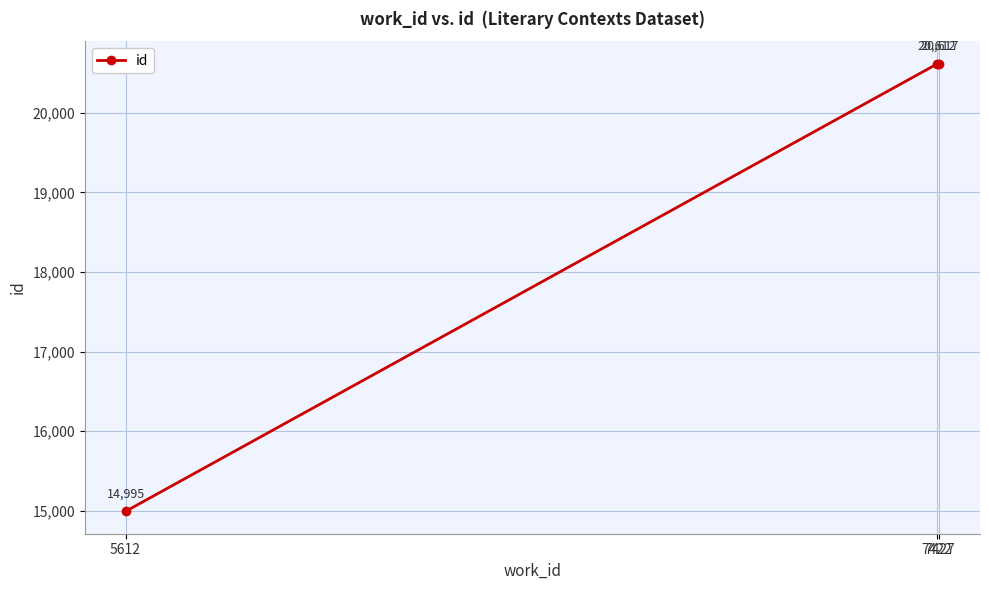

Count the number of data series in this chart.

1